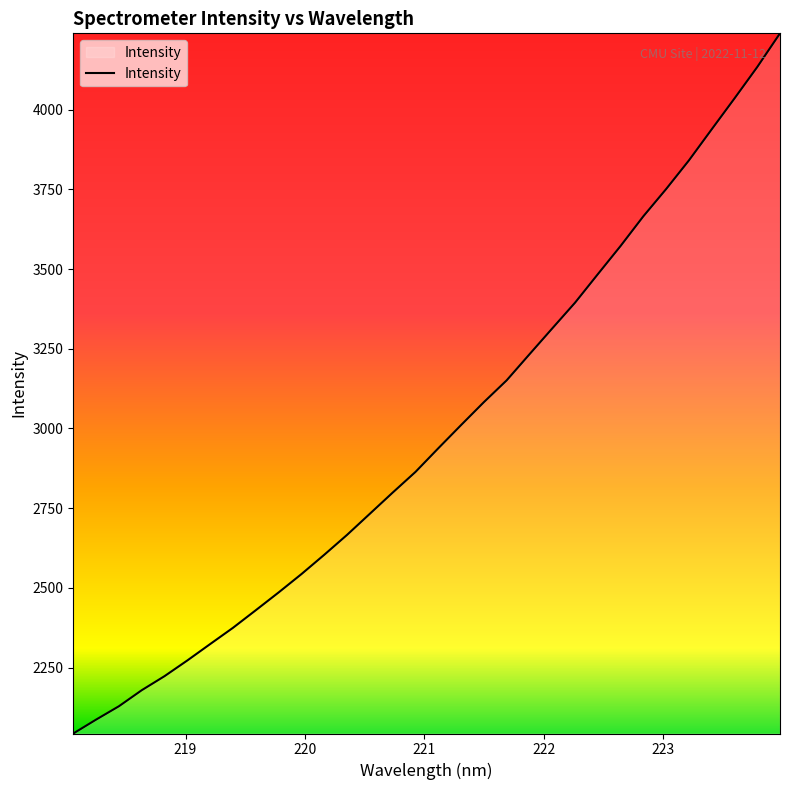

What is the difference between the maximum and minimum values?

2197.0